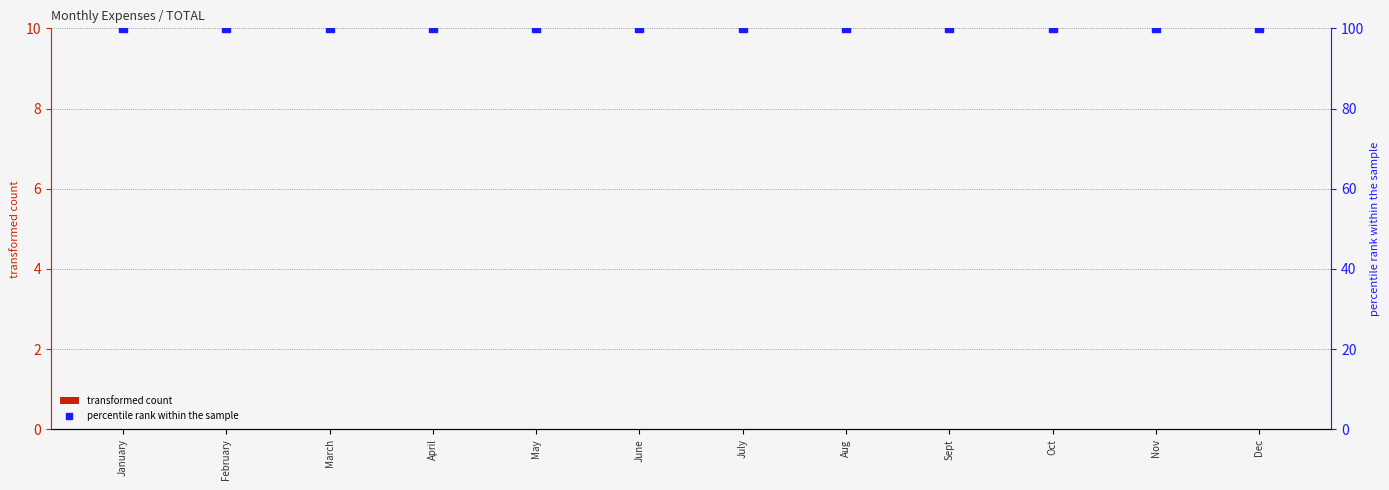

What is the total value across all series at May?

100